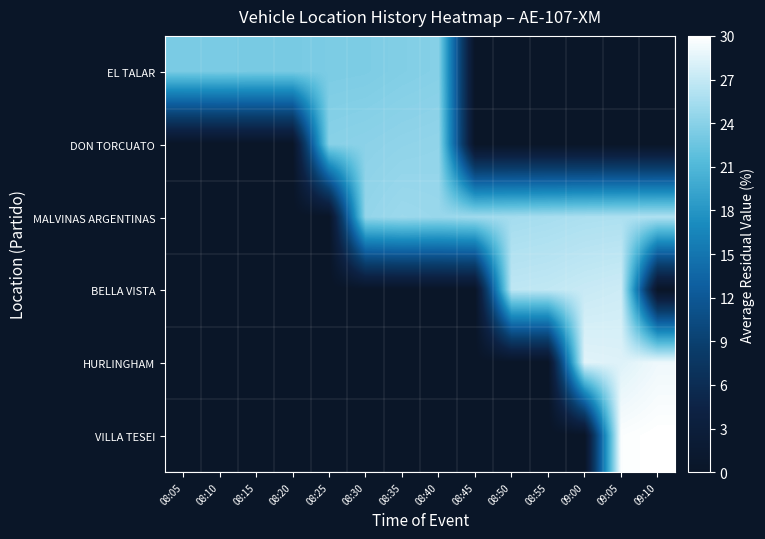

Reading left to right, extract all data points from this chart.

EL TALAR: 08:05=23.2	08:10=23.2	08:15=23.2	08:20=23.2	08:25=23.3	08:30=23.4	08:35=23.6	08:40=23.8	08:45=0.0	08:50=0.0	08:55=0.0	09:00=0.0	09:05=0.0	09:10=0.0
DON TORCUATO: 08:05=0.0	08:10=0.0	08:15=0.0	08:20=0.0	08:25=24.0	08:30=24.1	08:35=24.4	08:40=24.5	08:45=0.0	08:50=0.0	08:55=0.0	09:00=0.0	09:05=0.0	09:10=0.0
MALVINAS ARGENTINAS: 08:05=0.0	08:10=0.0	08:15=0.0	08:20=0.0	08:25=0.0	08:30=24.6	08:35=25.0	08:40=24.8	08:45=25.2	08:50=25.4	08:55=25.5	09:00=25.8	09:05=25.9	09:10=25.9
BELLA VISTA: 08:05=0.0	08:10=0.0	08:15=0.0	08:20=0.0	08:25=0.0	08:30=0.0	08:35=0.0	08:40=0.0	08:45=0.0	08:50=26.7	08:55=26.9	09:00=27.2	09:05=27.4	09:10=0.0
HURLINGHAM: 08:05=0.0	08:10=0.0	08:15=0.0	08:20=0.0	08:25=0.0	08:30=0.0	08:35=0.0	08:40=0.0	08:45=0.0	08:50=0.0	08:55=0.0	09:00=28.4	09:05=28.3	09:10=29.1
VILLA TESEI: 08:05=0.0	08:10=0.0	08:15=0.0	08:20=0.0	08:25=0.0	08:30=0.0	08:35=0.0	08:40=0.0	08:45=0.0	08:50=0.0	08:55=0.0	09:00=0.0	09:05=29.8	09:10=30.0